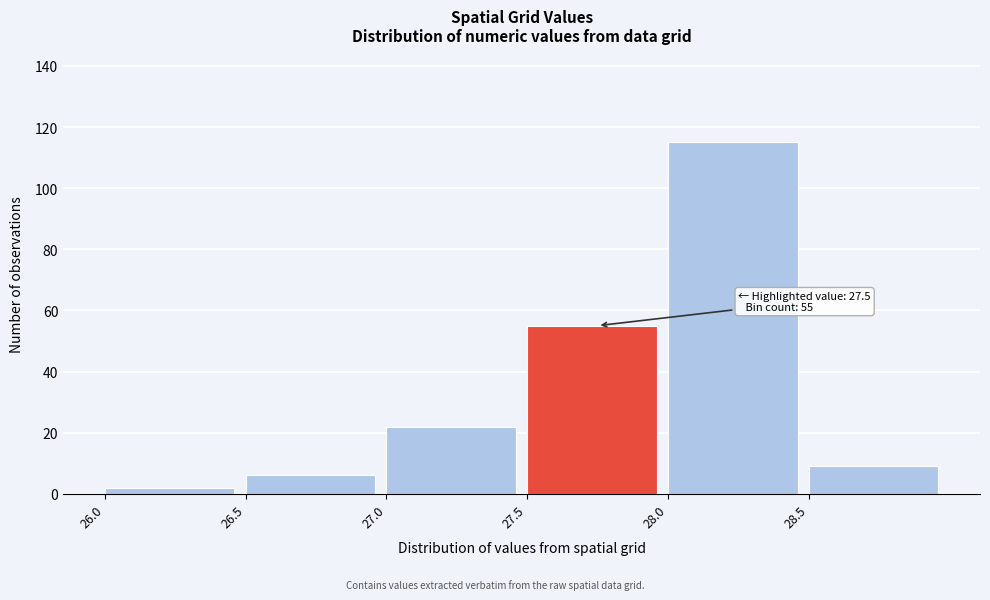

Over which range of the x-axis is the bar tallest?

28.0 to 28.5